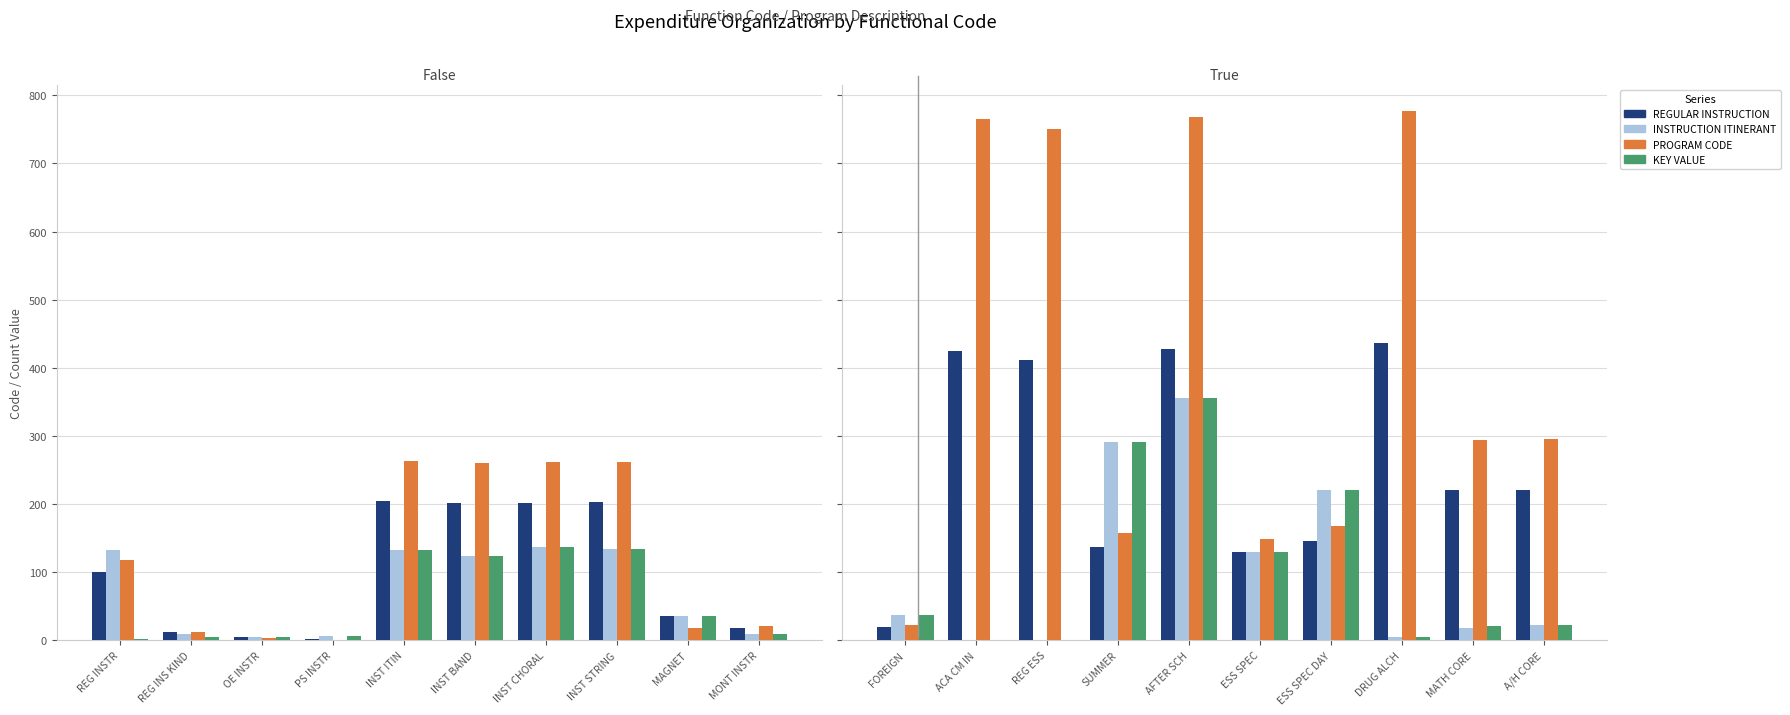

Which series changed the most between REG ESS and ESS SPEC?

PROGRAM CODE